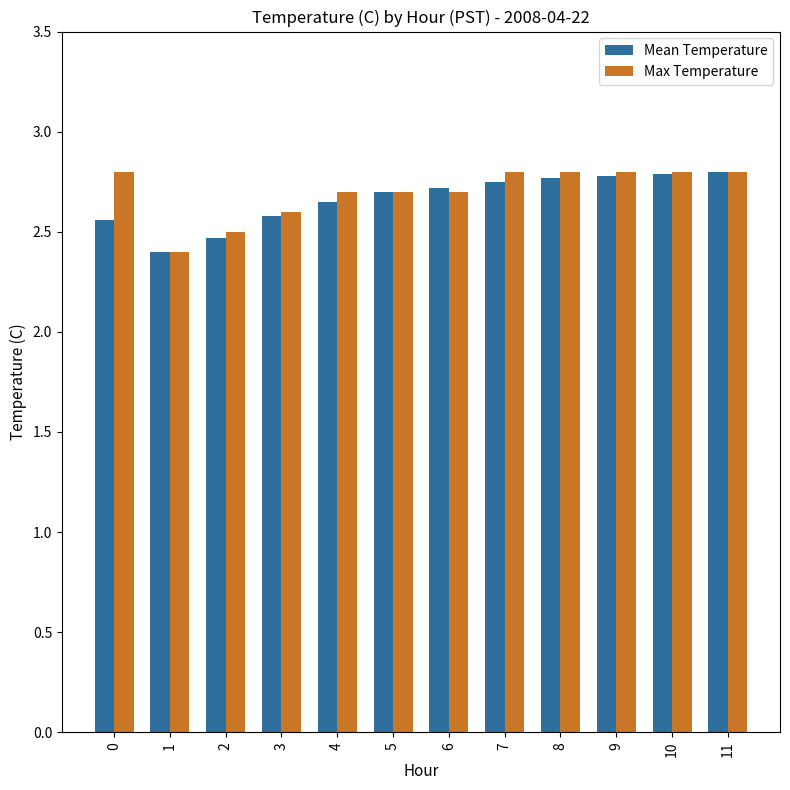

What is the lowest value of the Max Temperature series?

2.4